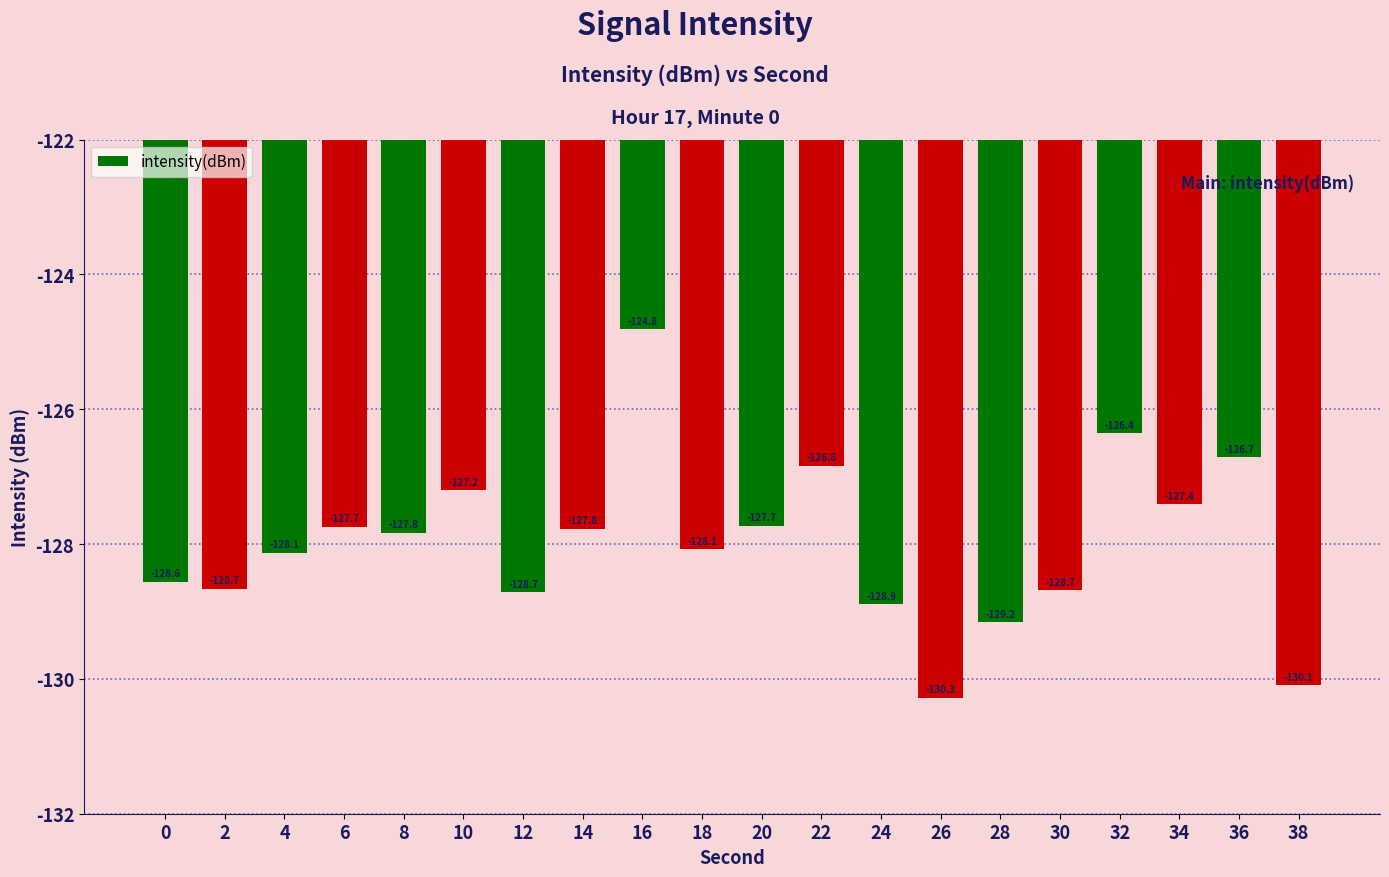

Reading left to right, list all the values displayed in this chart.

0=-128.6	2=-128.7	4=-128.1	6=-127.7	8=-127.8	10=-127.2	12=-128.7	14=-127.8	16=-124.8	18=-128.1	20=-127.7	22=-126.8	24=-128.9	26=-130.3	28=-129.2	30=-128.7	32=-126.4	34=-127.4	36=-126.7	38=-130.1